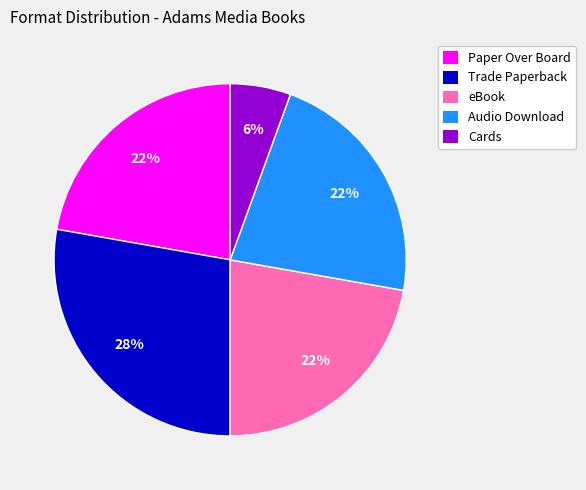

True or false: Paper Over Board accounts for 22% of the total.

True